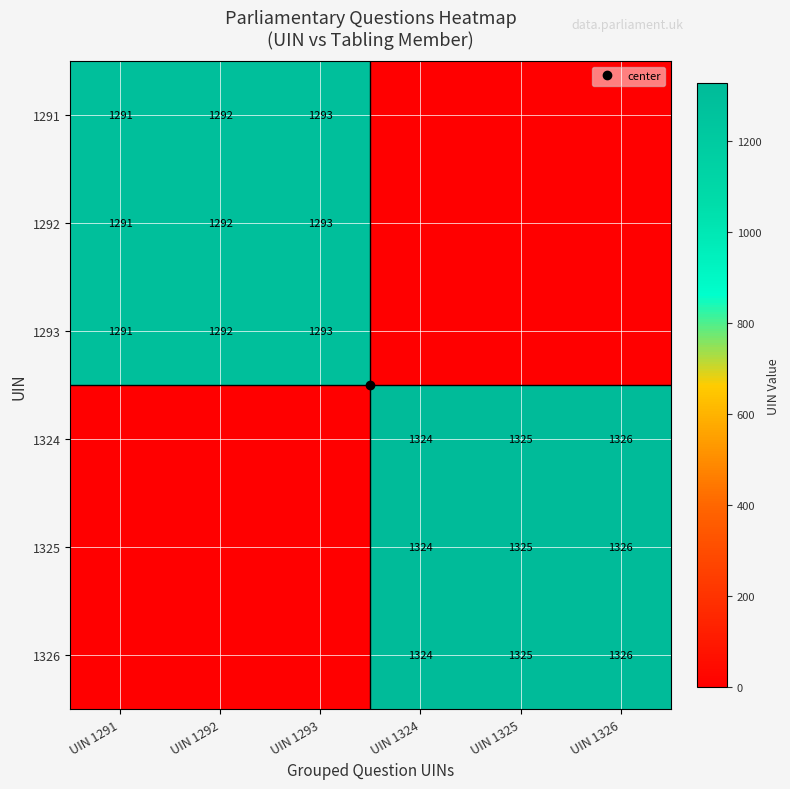

How many positive values does the 1326 series have?

3